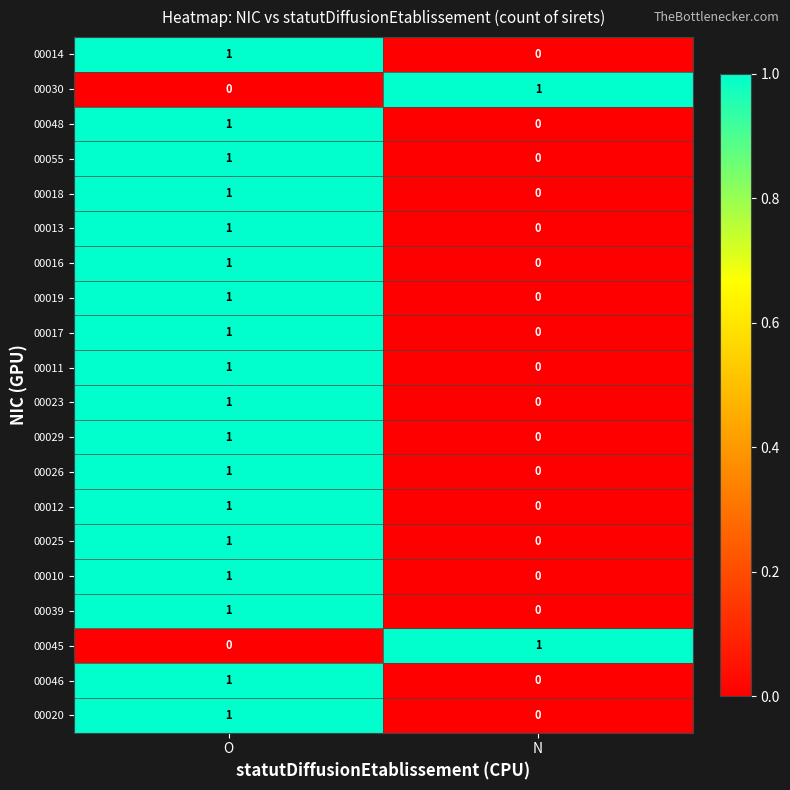

List the labels in order of 00017 value, largest first.

O, N